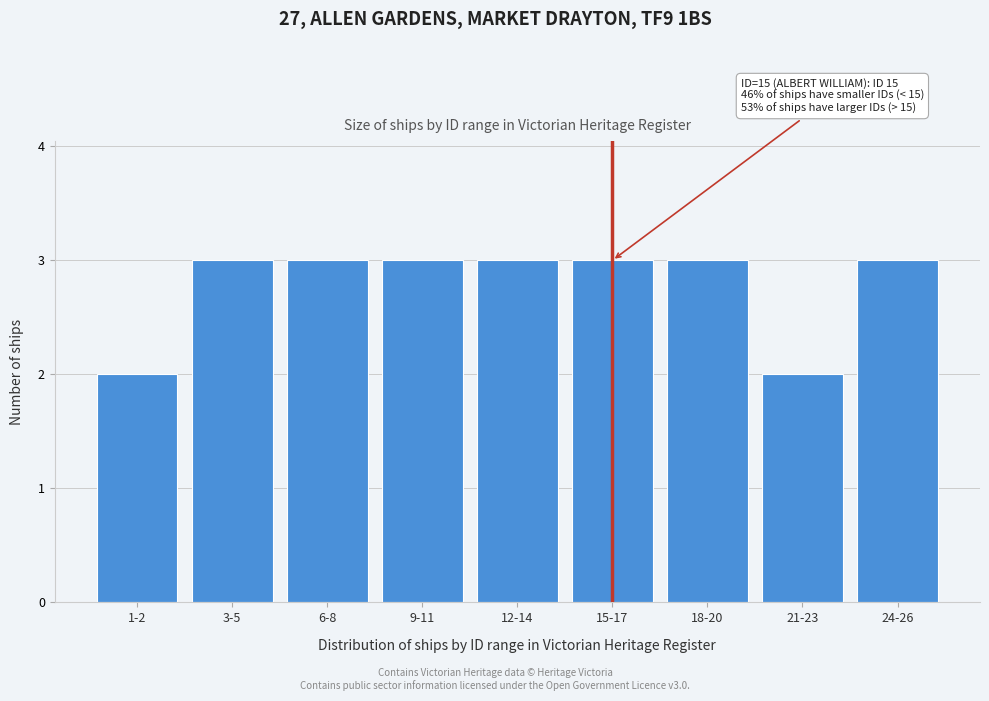

Reading left to right, what are all the values shown in this chart?

1-2=2	3-5=3	6-8=3	9-11=3	12-14=3	15-17=3	18-20=3	21-23=2	24-26=3